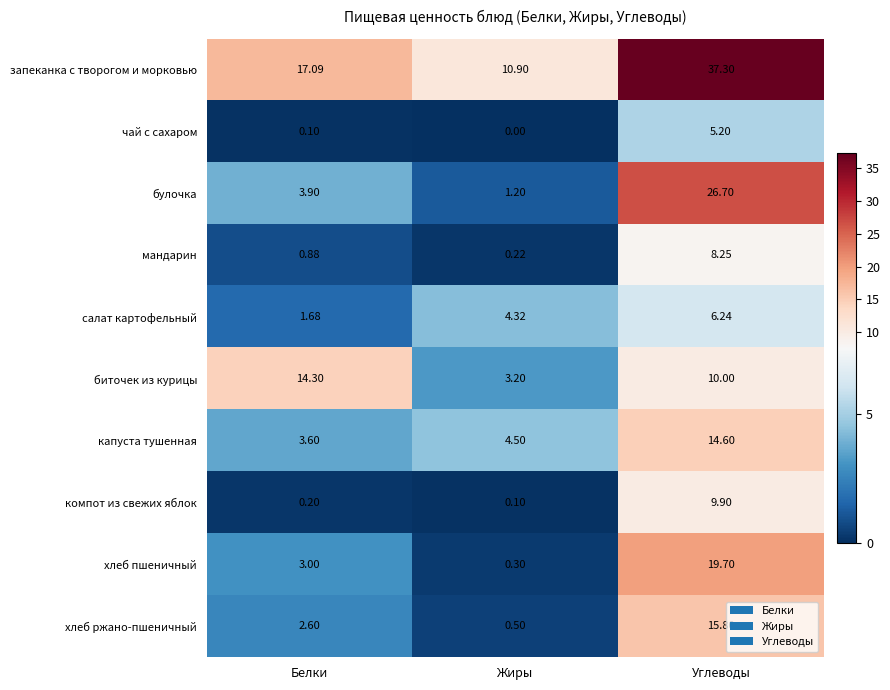

Which series has the largest total across all categories?

запеканка с творогом и морковью